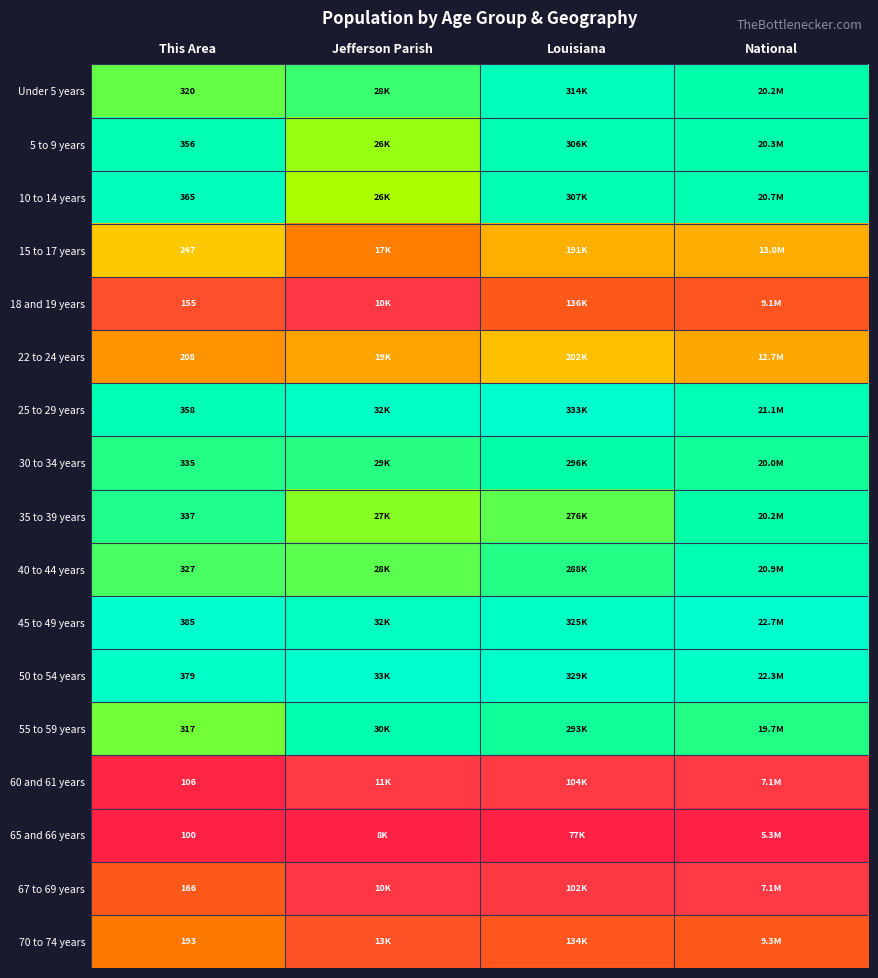

True or false: 70 to 74 years has a value of 0.3 at Jefferson Parish.

False